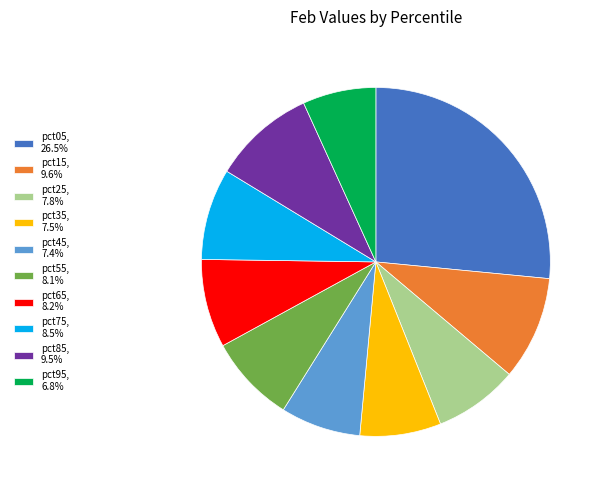

Is the sum of pct95, 6.8% and pct65, 8.2% greater than half?

No